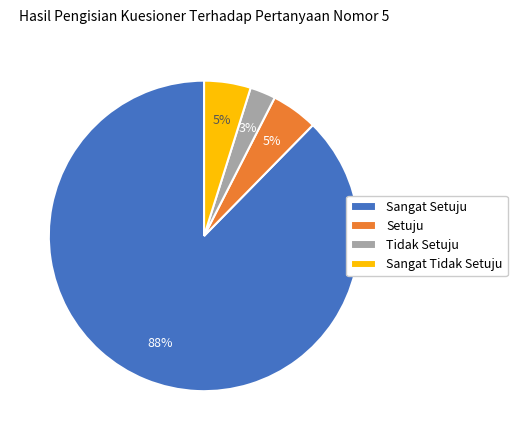

Is the sum of Tidak Setuju and Setuju greater than half?

No